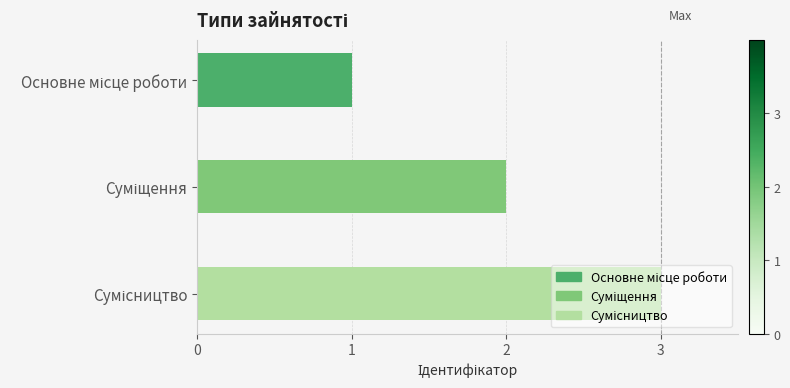

What is the maximum value shown in the chart?

3